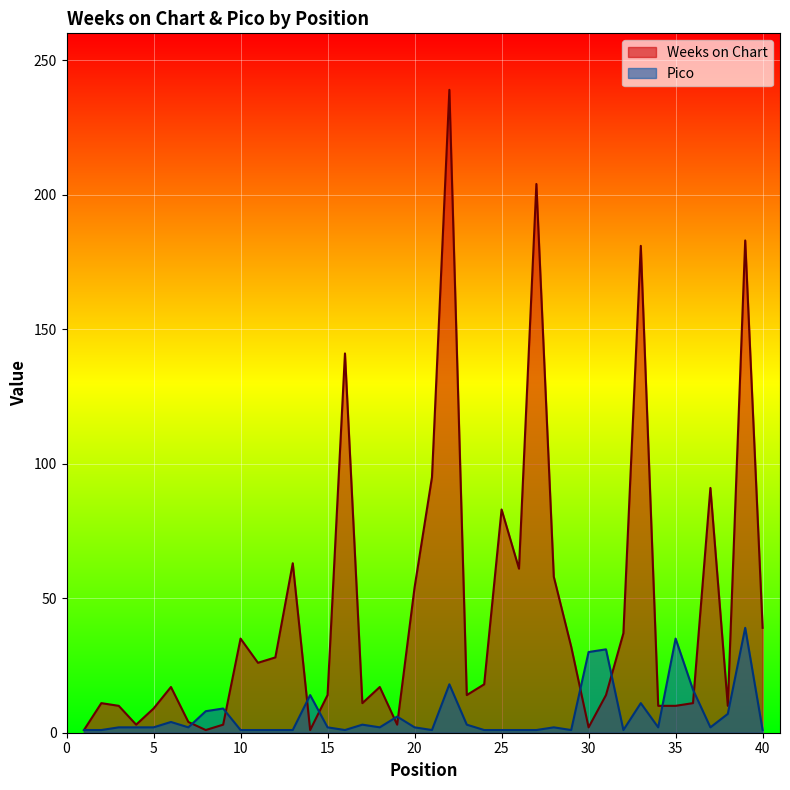

Reading left to right, list all the values displayed in this chart.

Weeks on Chart: 1	11	10	3	9	17	4	1	3	35	26	28	63	1	14	141	11	17	3	54	95	239	14	18	83	61	204	58	32	2	14	37	181	10	10	11	91	10	183	39
Pico: 1	1	2	2	2	4	2	8	9	1	1	1	1	14	2	1	3	2	6	2	1	18	3	1	1	1	1	2	1	30	31	1	11	2	35	16	2	7	39	1